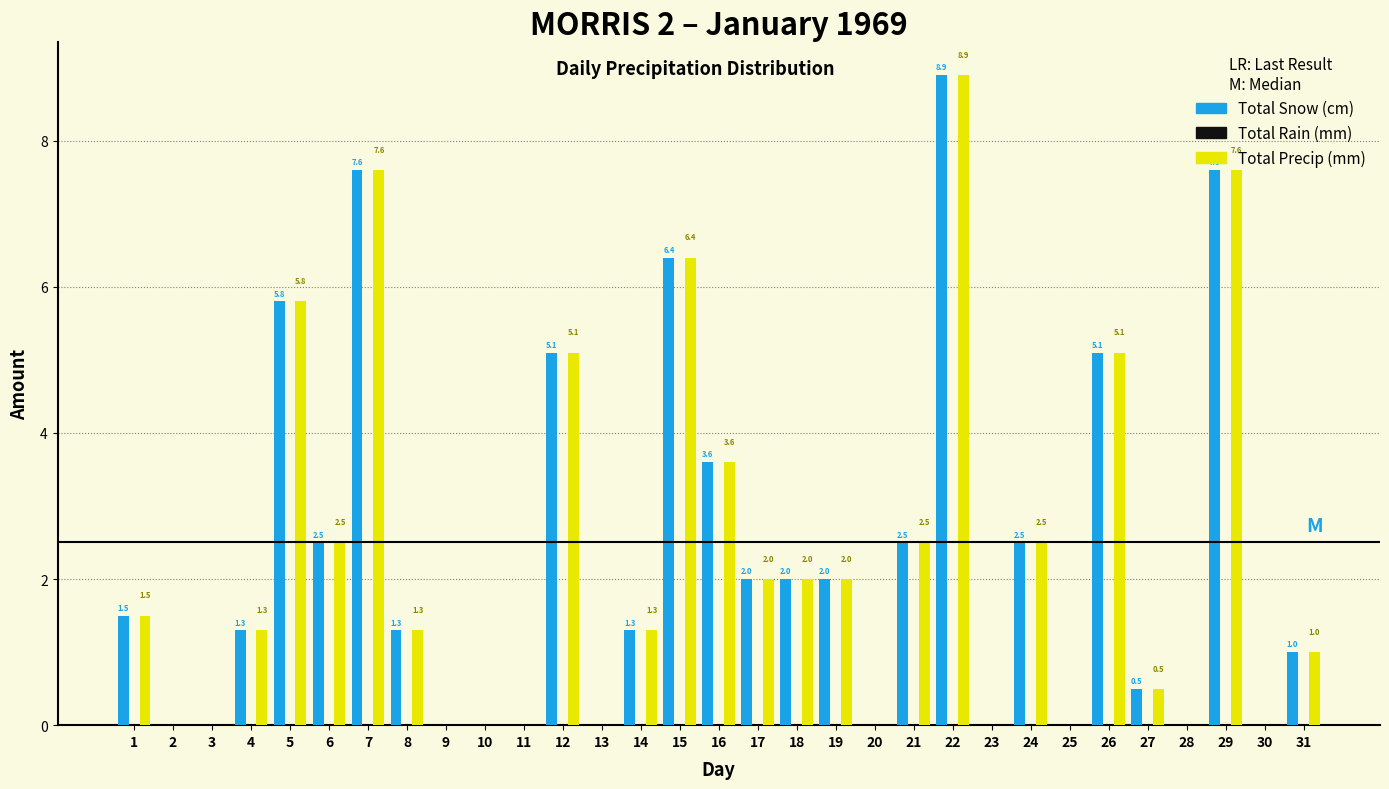

Which category has the highest value across all series?

22